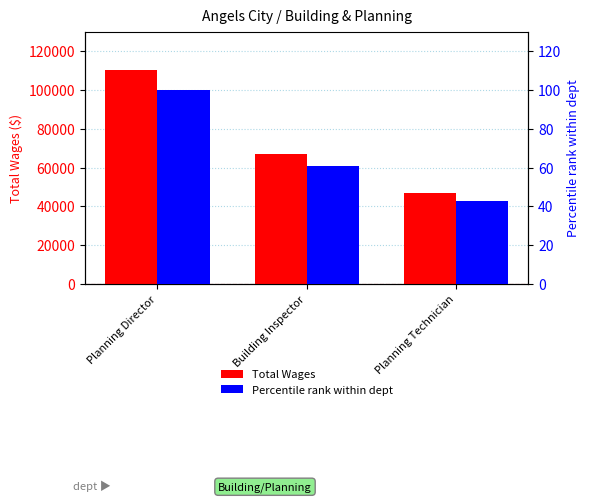

At which category is the sum across all series the highest?

Planning Director